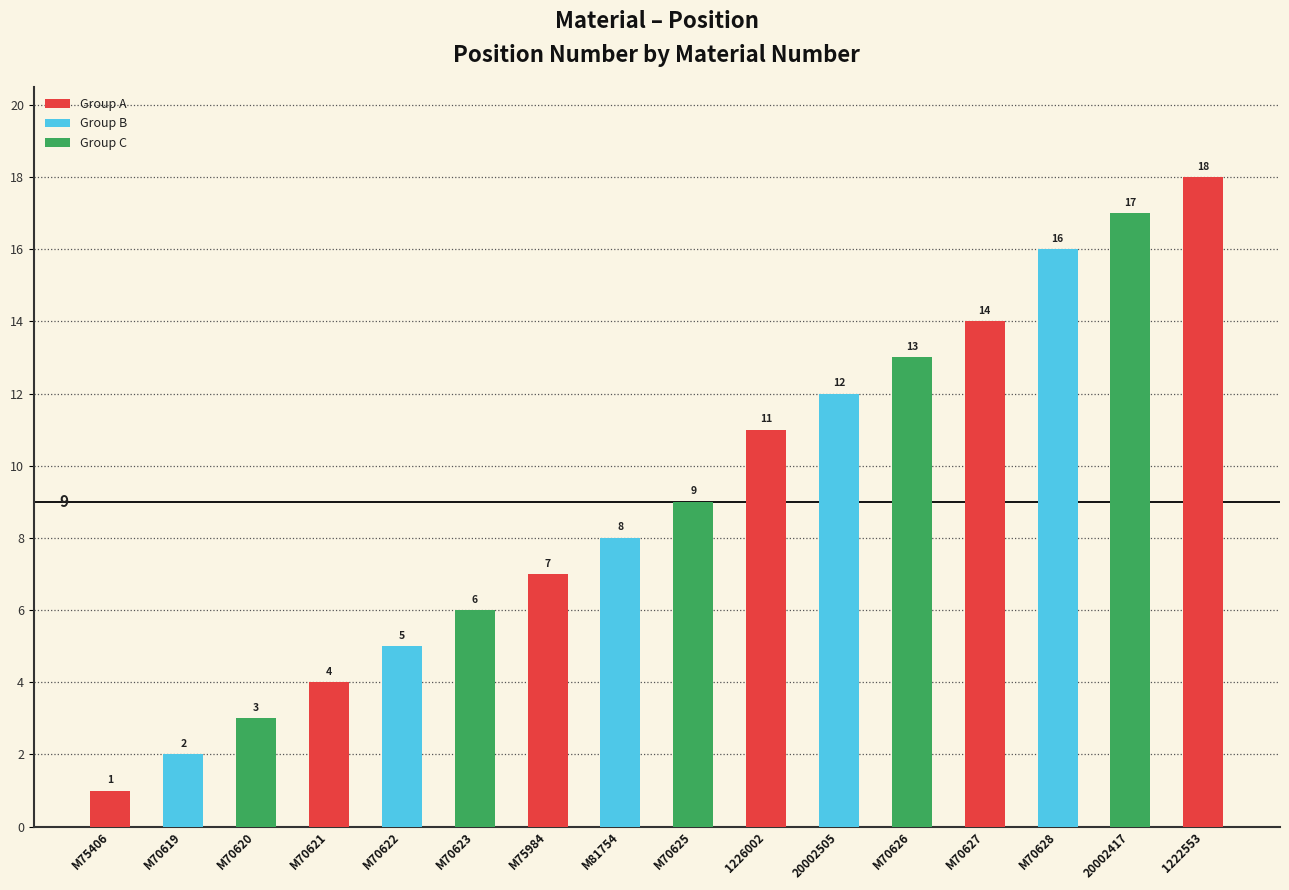

Approximately how many times larger is the value at M70622 compared to M70627?

0.4